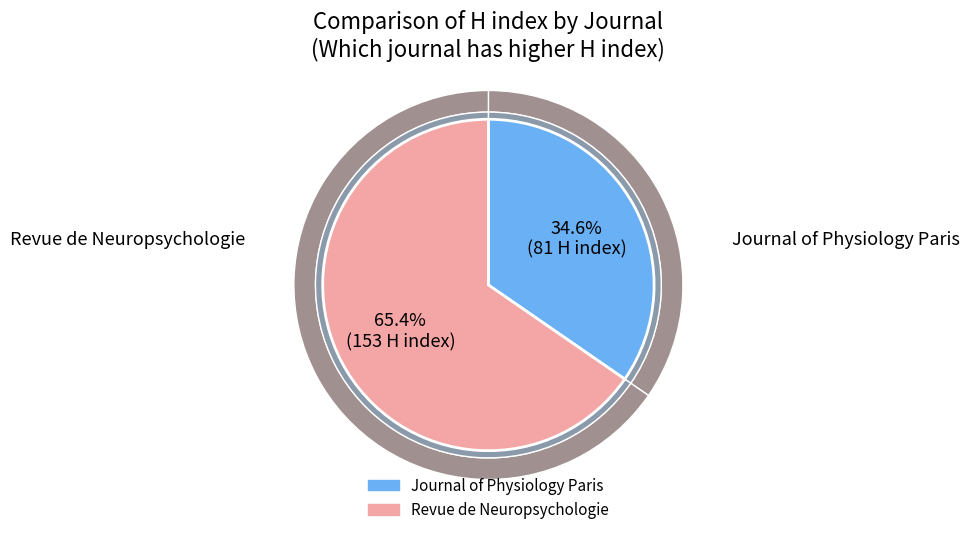

How many segments does this pie chart have?

2